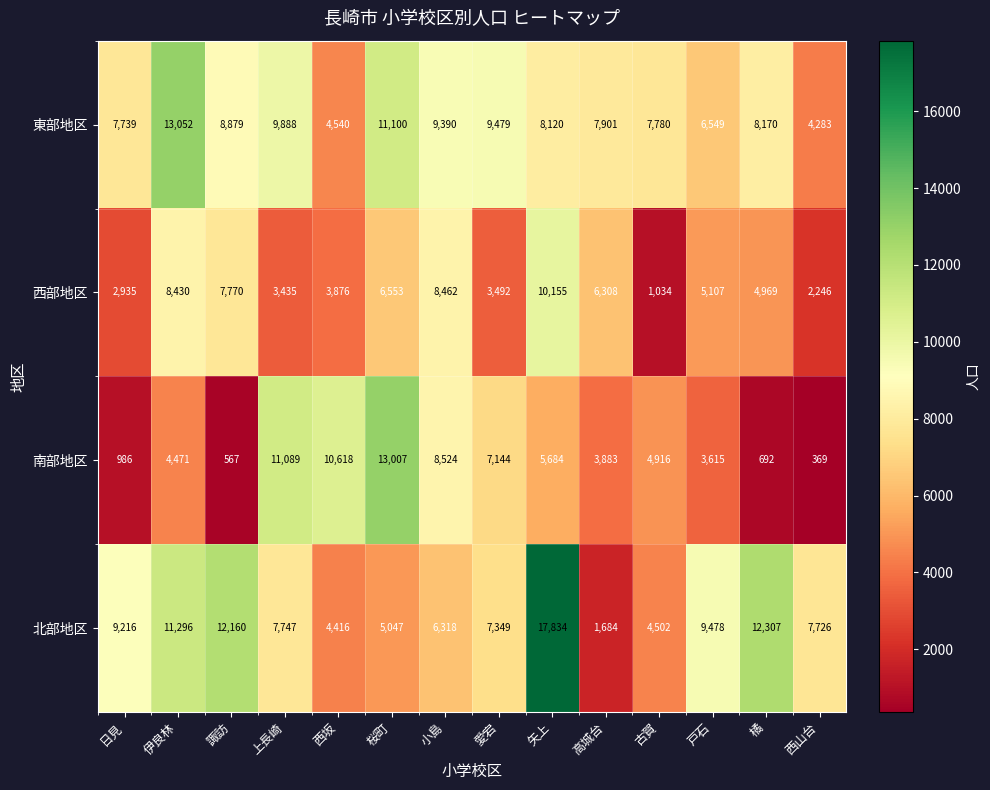

The 西部地区 series shows 3876 at 西坂. True or false?

True